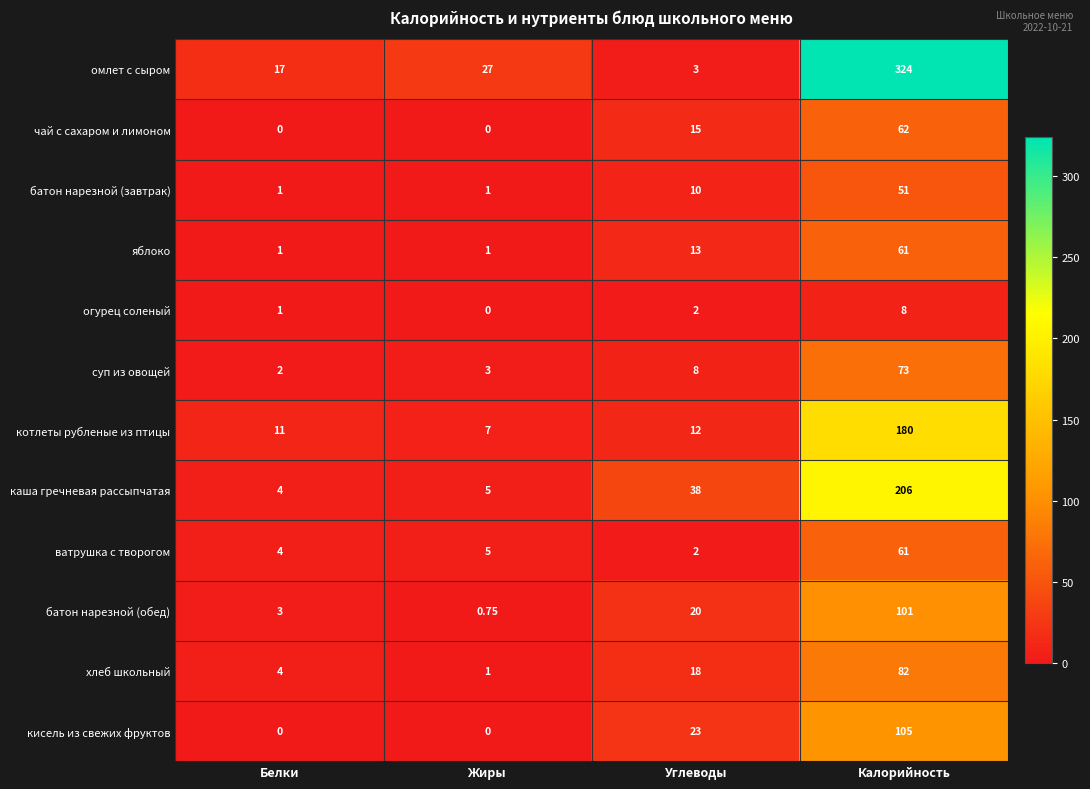

Is the value of ватрушка с творогом at Белки greater than the value of огурец соленый at Жиры?

Yes